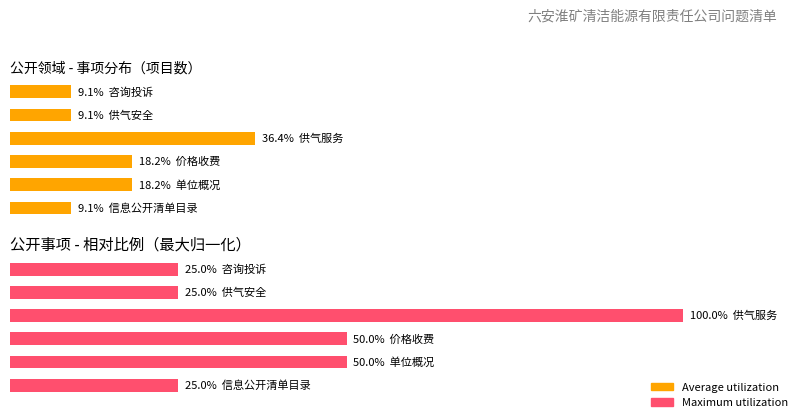

Reading right to left, transcribe all the data shown in this chart.

Average utilization: 9.1	9.1	36.4	18.2	18.2	9.1
Maximum utilization: 25.0	25.0	100.0	50.0	50.0	25.0